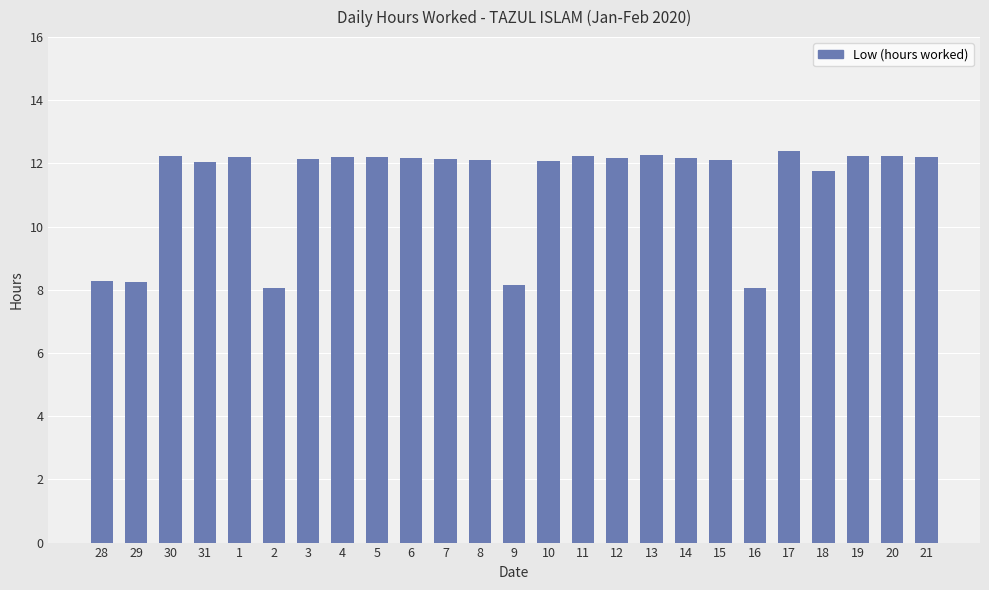

Are the bars grouped side by side (vs. stacked)?

No